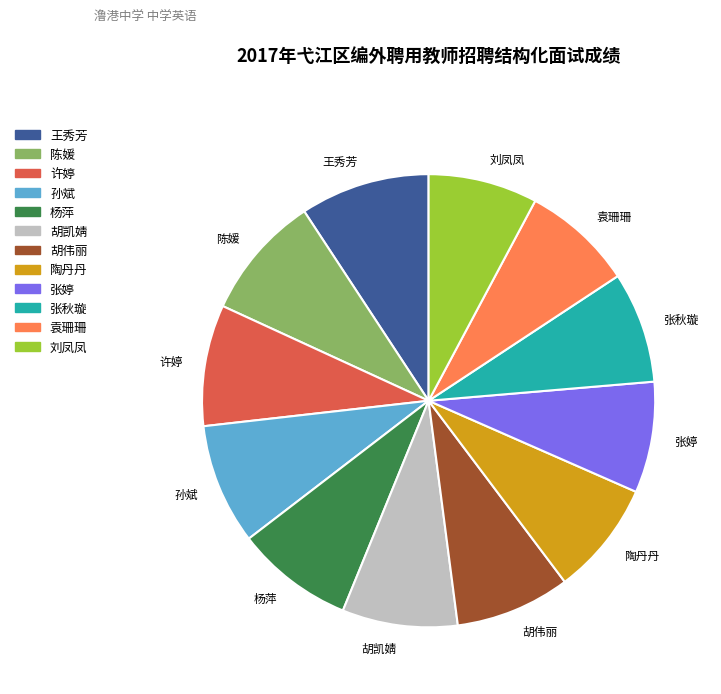

Is it true that 张秋璇 is 8% of the pie?

True